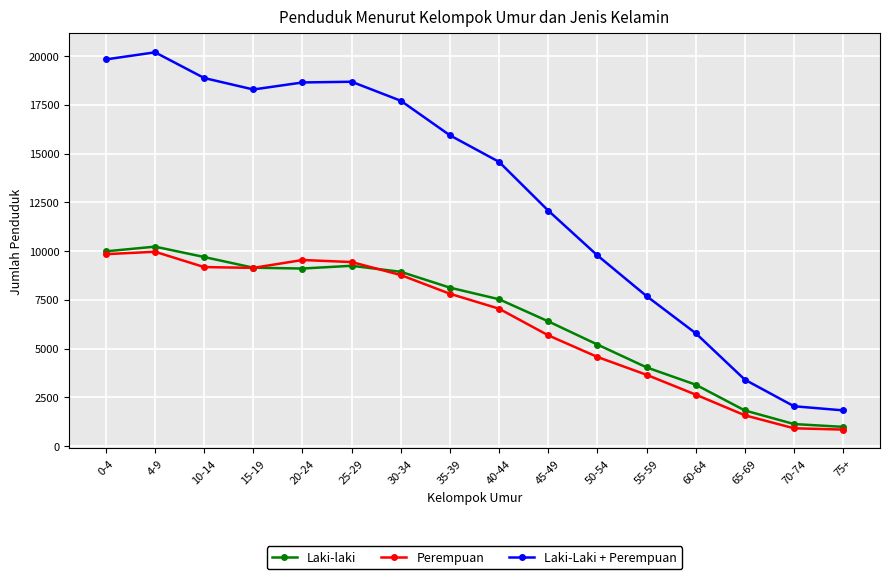

What is the total value across all series at 75+?

3662